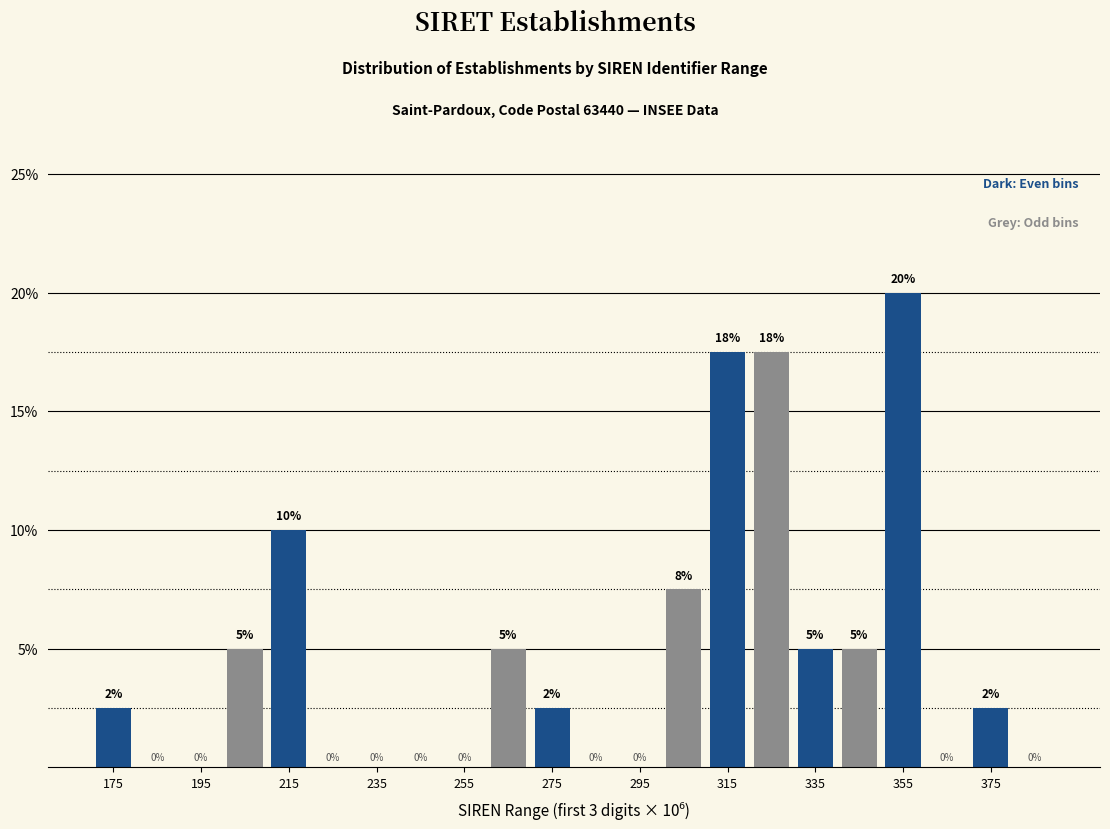

Over which range of the x-axis is the bar tallest?

350 to 360